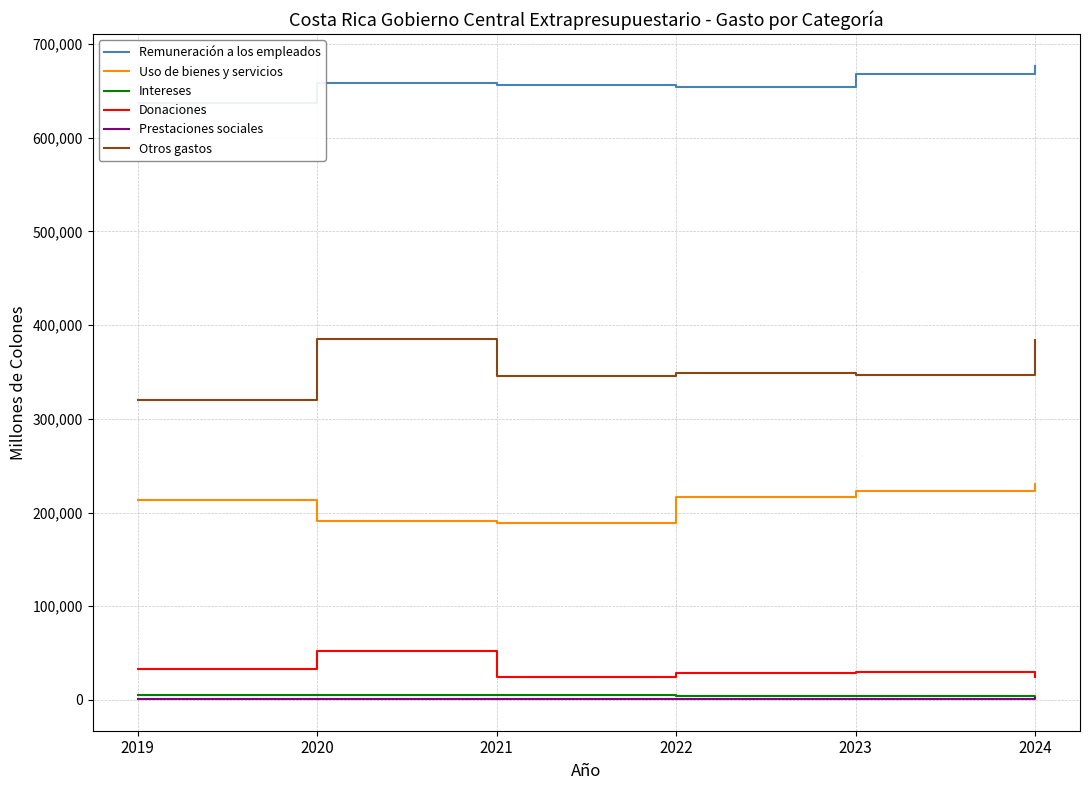

Which has a higher value, 2019 or 2024?

2024